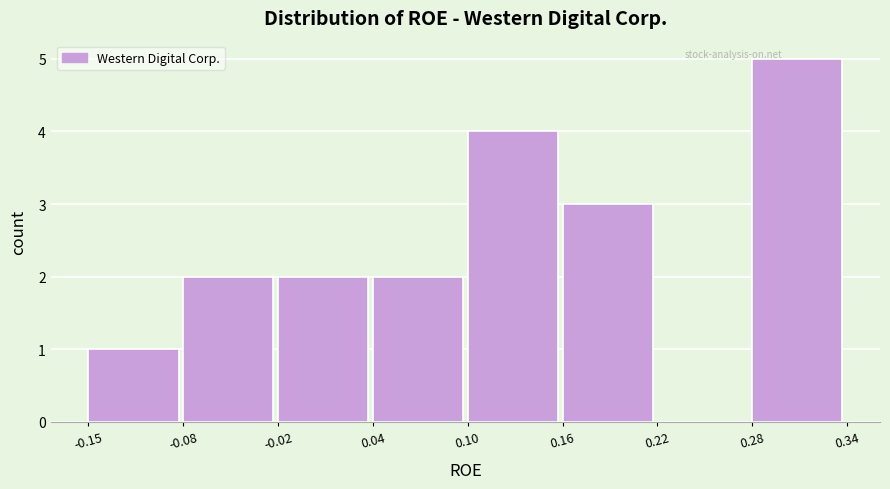

Reading left to right, list every bar in this chart as the range it spans on the x-axis followed by its height. The values are not printed on the chart, so give them approximately, as read against the axis.

-0.15 to -0.08: 1
-0.08 to -0.02: 2
-0.02 to 0.04: 2
0.04 to 0.10: 2
0.10 to 0.16: 4
0.16 to 0.22: 3
0.22 to 0.28: 0
0.28 to 0.34: 5